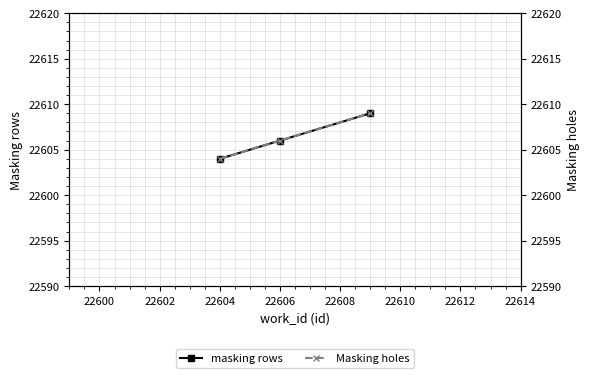

How many lines are shown in the chart?

2